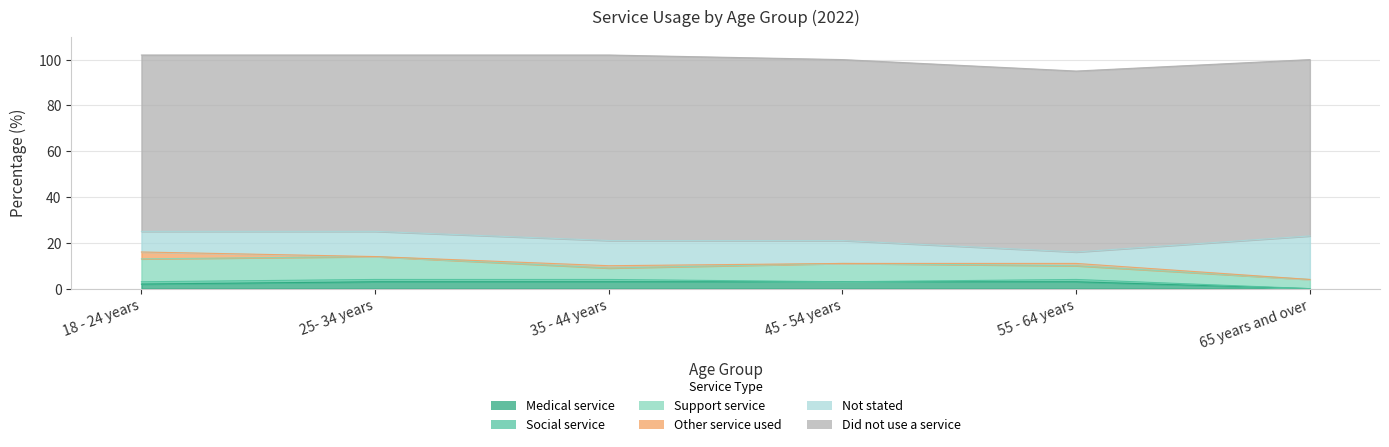

What is the maximum value for Did not use a service?

81